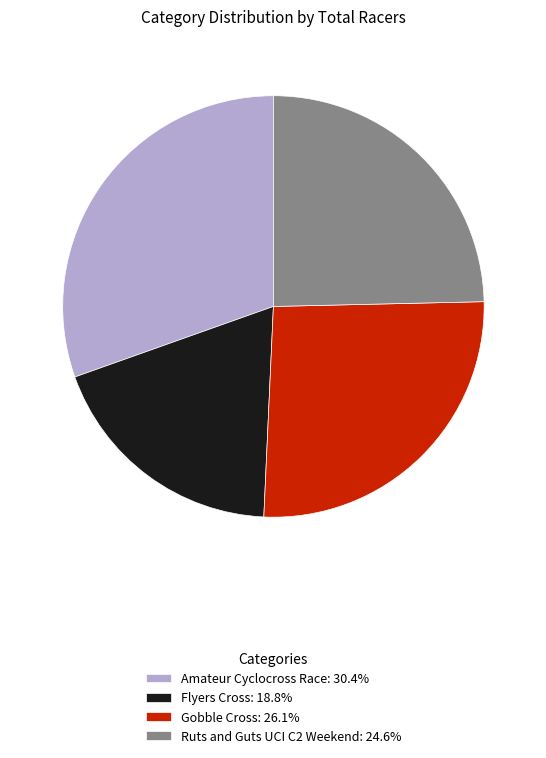

Do Flyers Cross and Amateur Cyclocross Race together represent more than half of the pie?

No